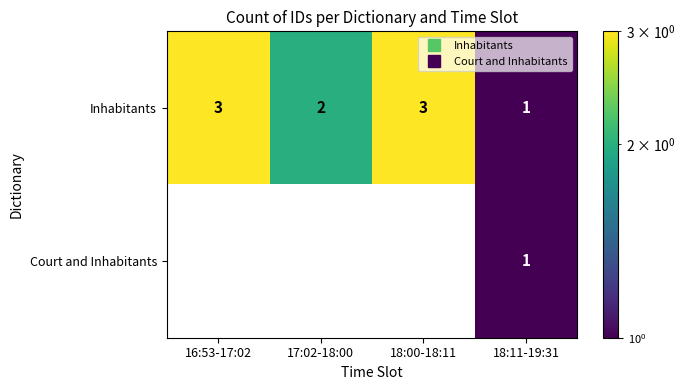

At how many categories does at least one series exceed 0?

4